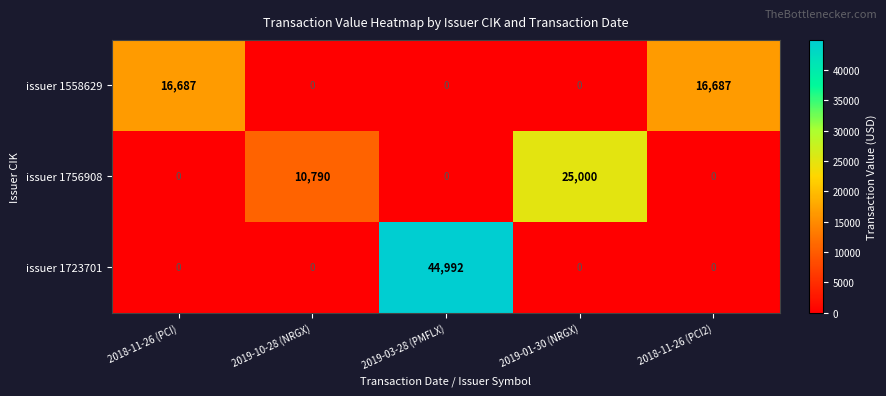

What is the maximum value shown in the chart?

44992